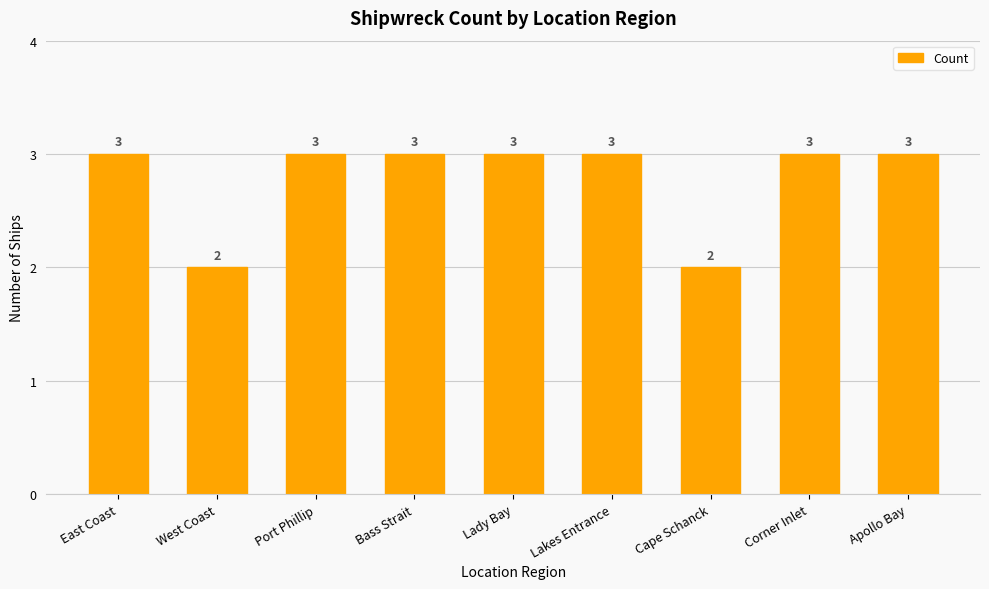

What is the difference between the second highest and second lowest values?

1